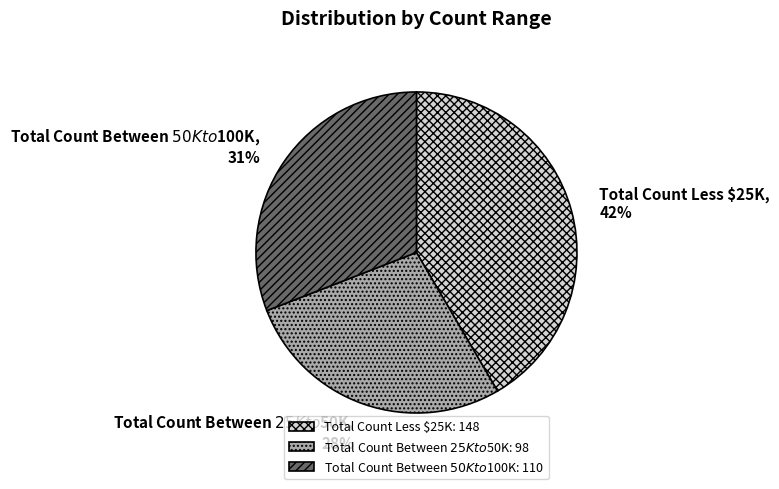

Which category has the biggest portion of the pie?

Total Count Less $25K